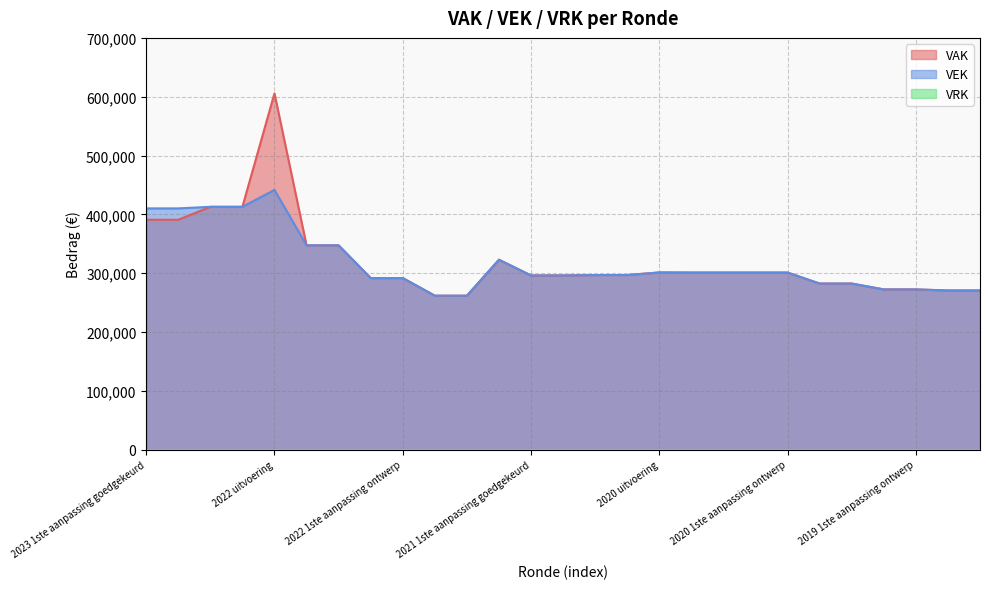

Where does the VEK series first go above 296840?

2023 1ste aanpassing goedgekeurd